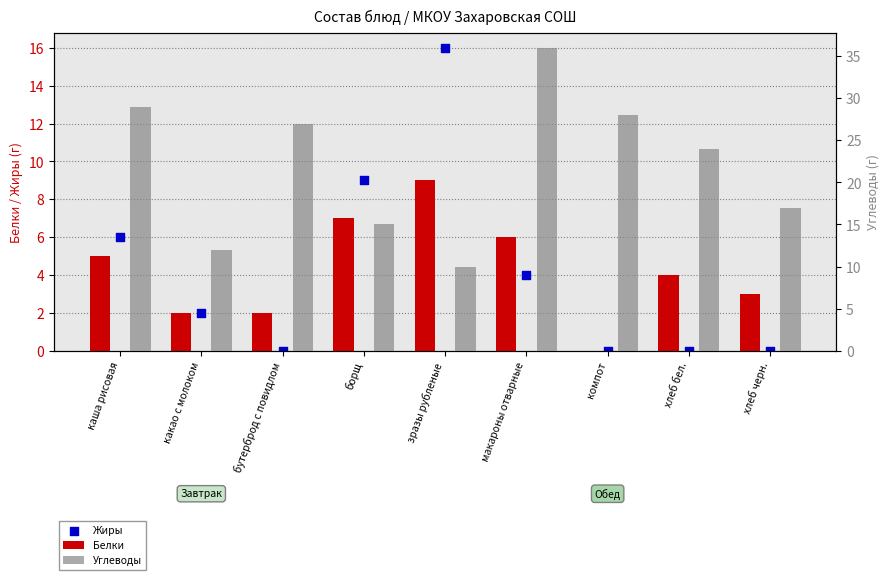

Is the value of Жиры at хлеб черн. greater than the value of Белки at зразы рубленые?

No